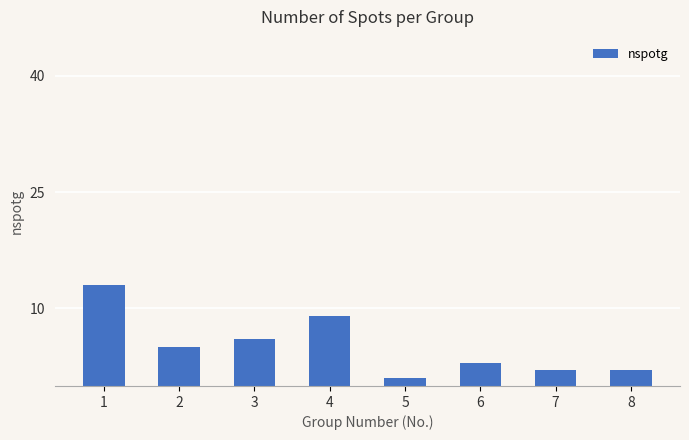

The chart shows a value of 2 at 2. True or false?

False